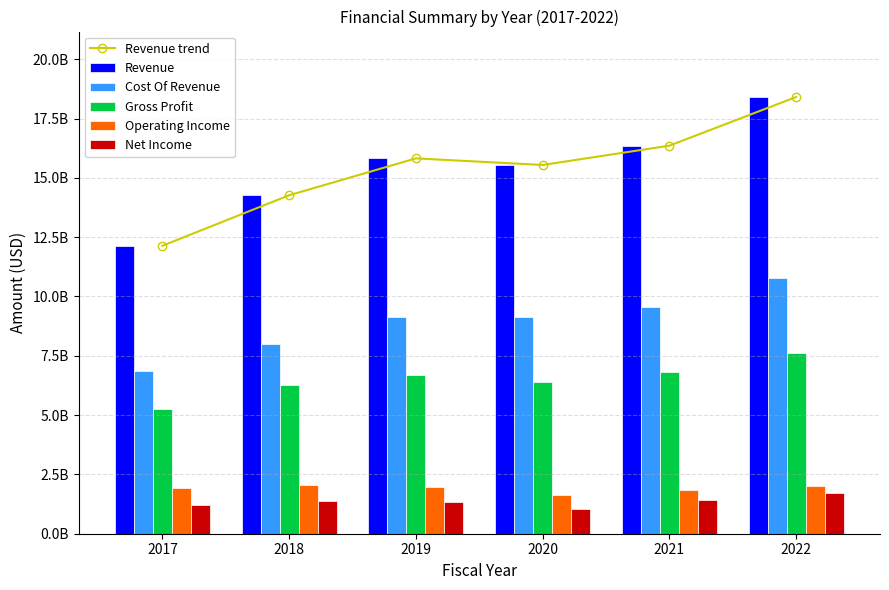

Reading left to right, what are all the values shown in this chart?

Revenue trend: 2017=12137870000	2018=14265930000	2019=15820280000	2020=15542130000	2021=16355330000	2022=18404770000
Revenue: 2017=12137870000	2018=14265930000	2019=15820280000	2020=15542130000	2021=16355330000	2022=18404770000
Cost Of Revenue: 2017=6862670000	2018=8006740000	2019=9148170000	2020=9150540000	2021=9547180000	2022=10787340000
Gross Profit: 2017=5275200000	2018=6259190000	2019=6672110000	2020=6391590000	2021=6808150000	2022=7617430000
Operating Income: 2017=1942830000	2018=2036570000	2019=1978690000	2020=1646280000	2021=1826730000	2022=2013930000
Net Income: 2017=1226570000	2018=1384830000	2019=1337940000	2020=1039650000	2021=1427100000	2022=1730770000